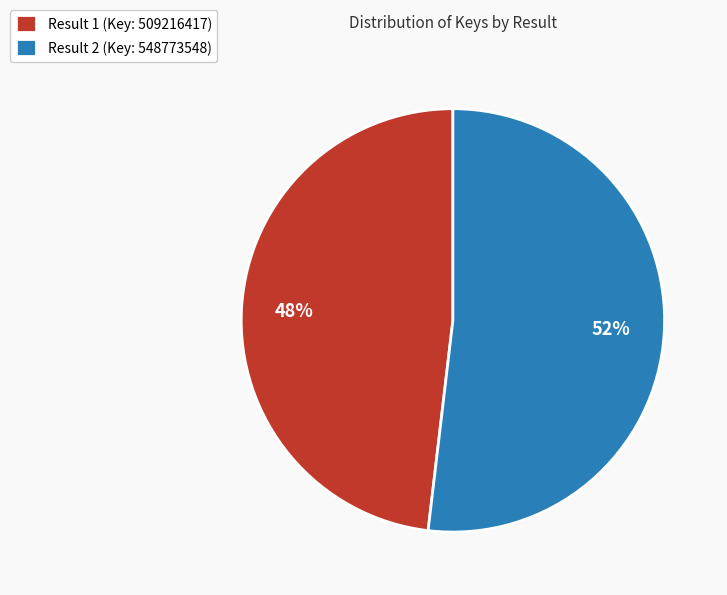

Rank the categories by value from highest to lowest.

Result 2 (Key: 548773548), Result 1 (Key: 509216417)